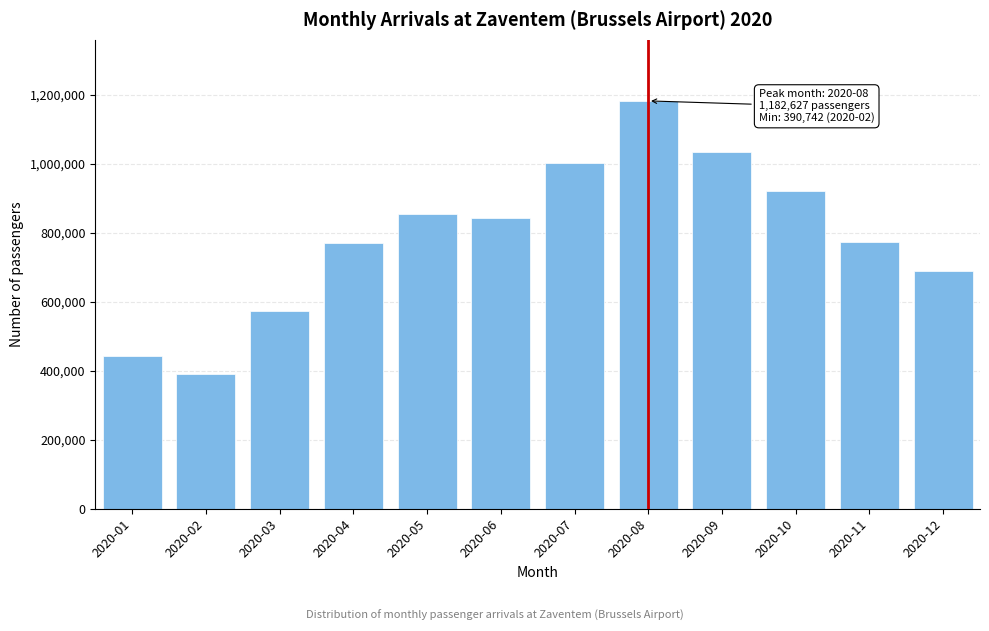

What is the sum of the values at 2020-03 and 2020-01?

1017189